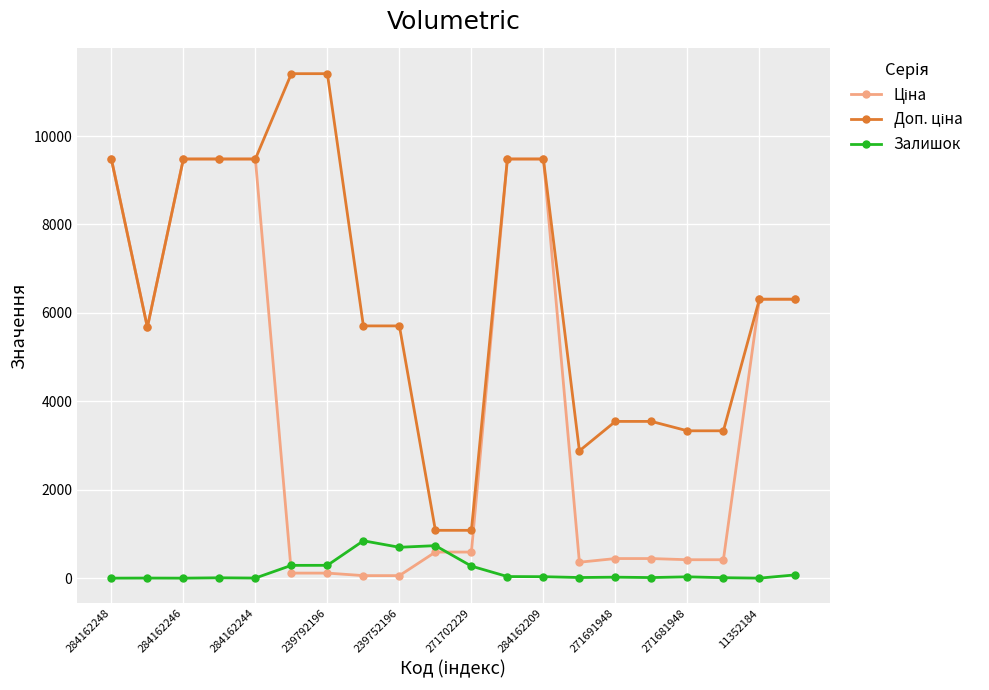

At how many categories does at least one series exceed 4080?

13